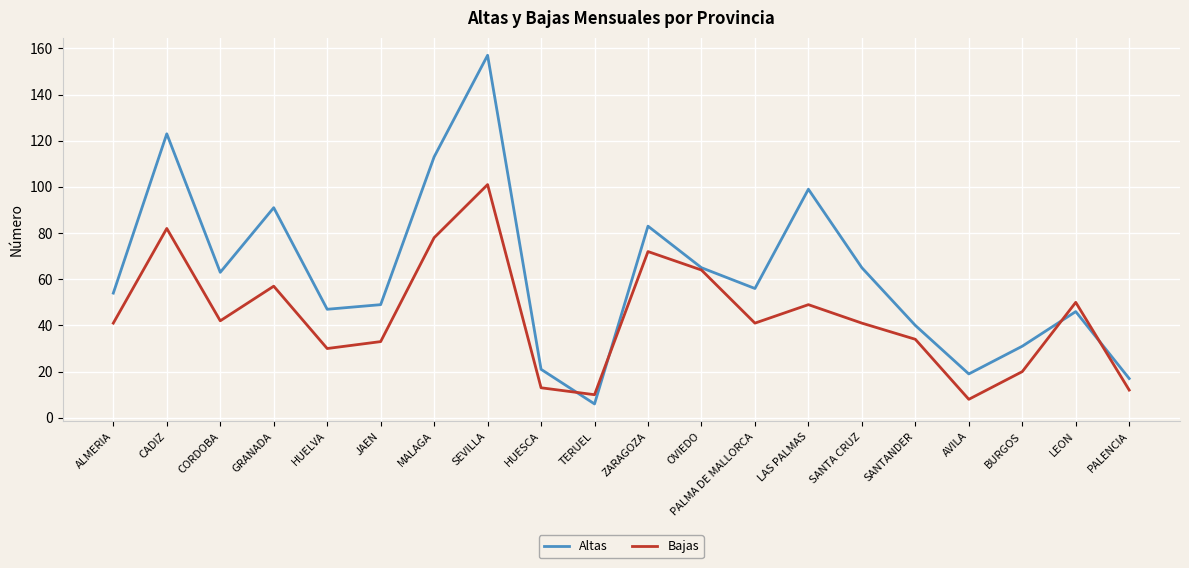

Is it true that Altas equals 47 at HUELVA?

True